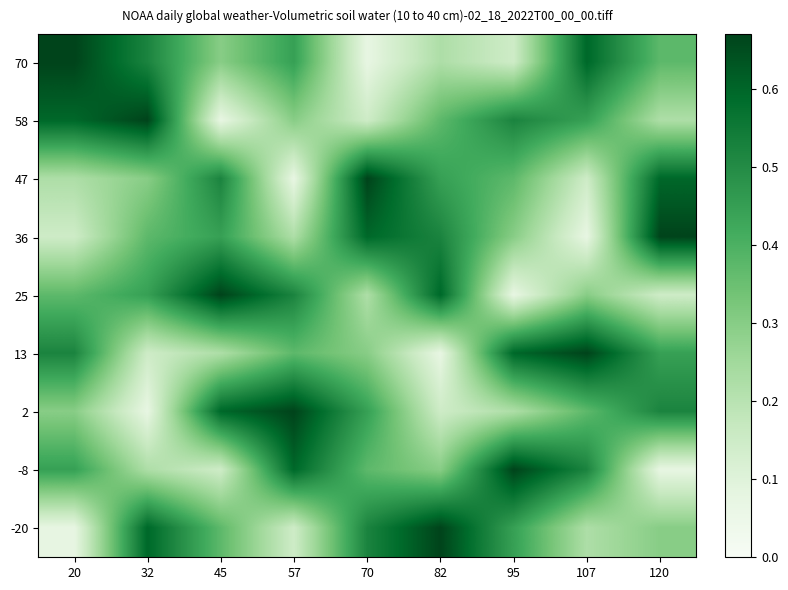

Reading left to right, transcribe all the data shown in this chart.

70: 20=0.7	32=0.5	45=0.3	57=0.4	70=0.1	82=0.2	95=0.1	107=0.6	120=0.4
58: 20=0.6	32=0.7	45=0.1	57=0.3	70=0.1	82=0.4	95=0.5	107=0.4	120=0.2
47: 20=0.2	32=0.3	45=0.5	57=0.1	70=0.7	82=0.4	95=0.4	107=0.1	120=0.6
36: 20=0.1	32=0.4	45=0.4	57=0.2	70=0.6	82=0.5	95=0.3	107=0.1	120=0.7
25: 20=0.4	32=0.4	45=0.7	57=0.5	70=0.2	82=0.6	95=0.1	107=0.3	120=0.1
13: 20=0.5	32=0.1	45=0.2	57=0.4	70=0.3	82=0.1	95=0.6	107=0.7	120=0.4
2: 20=0.3	32=0.1	45=0.6	57=0.7	70=0.4	82=0.1	95=0.2	107=0.4	120=0.5
-8: 20=0.4	32=0.2	45=0.1	57=0.6	70=0.4	82=0.3	95=0.7	107=0.5	120=0.1
-20: 20=0.1	32=0.6	45=0.4	57=0.1	70=0.5	82=0.7	95=0.4	107=0.2	120=0.3